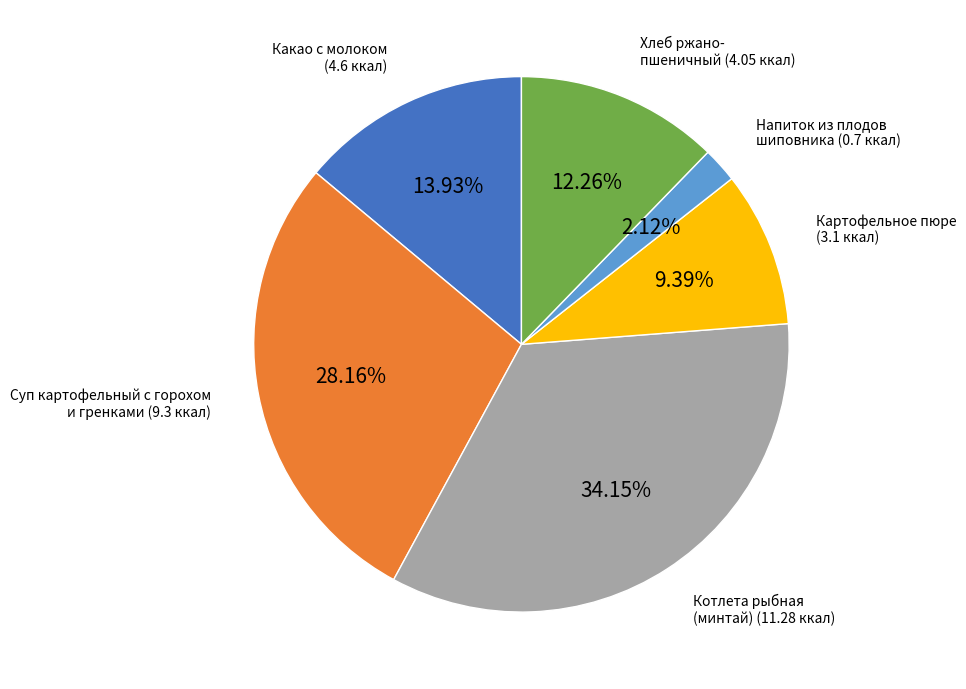

Does any single category account for the majority?

No